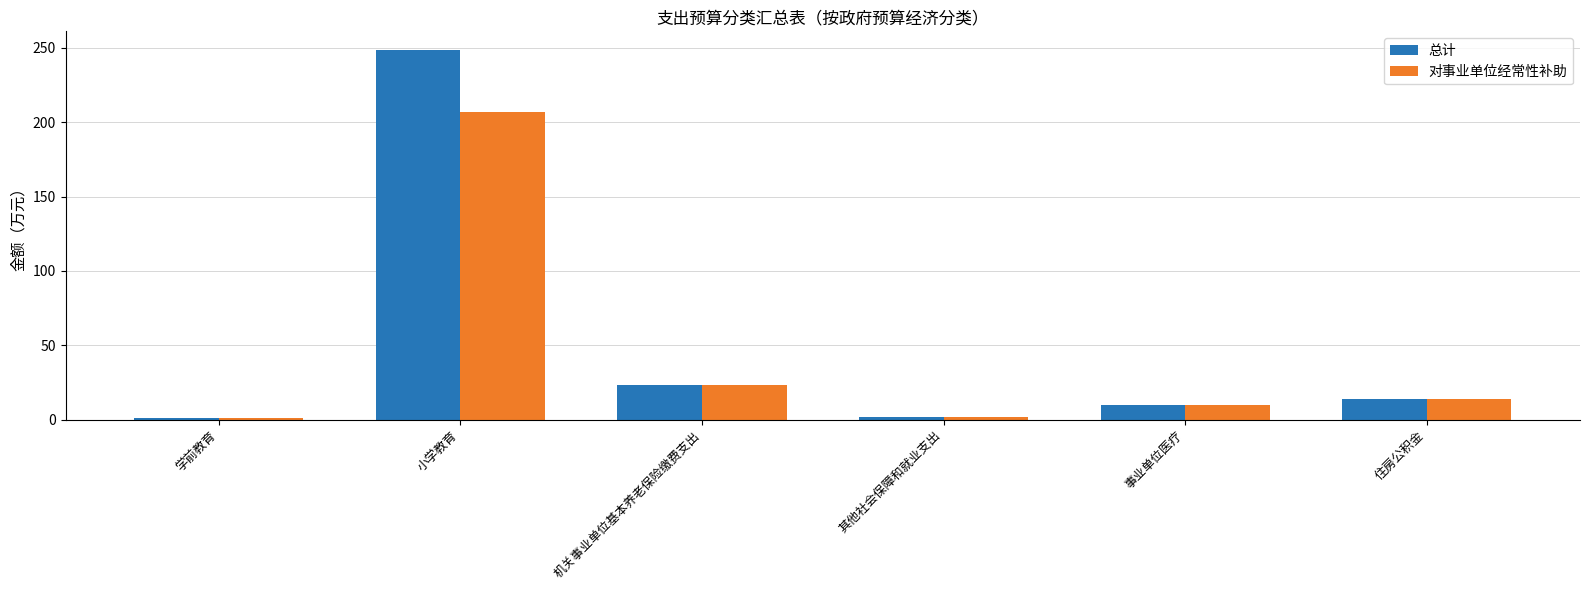

At how many categories does at least one series exceed 67?

1